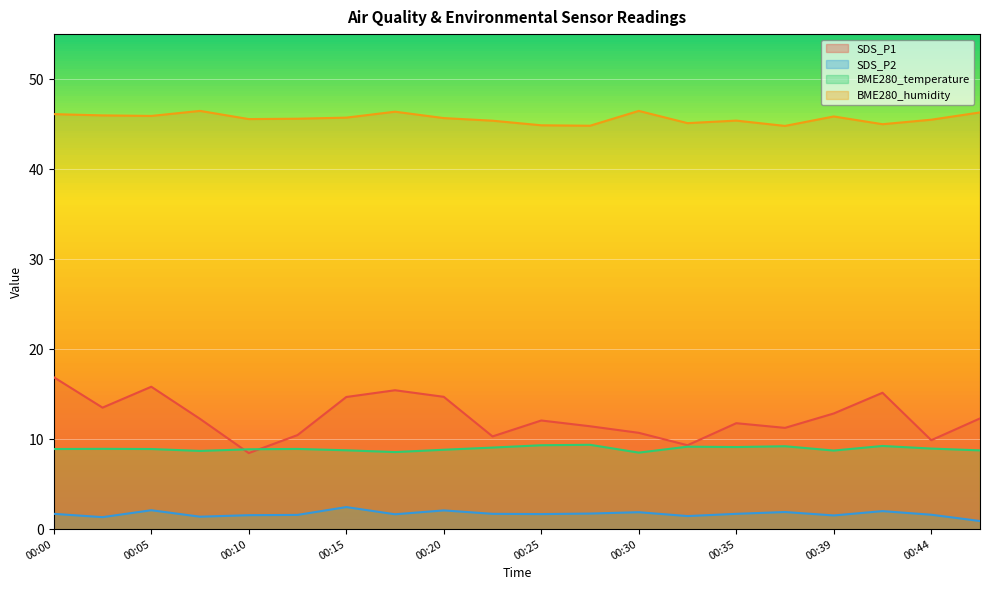

What is the difference between the maximum and minimum values in the BME280_temperature series?

0.9